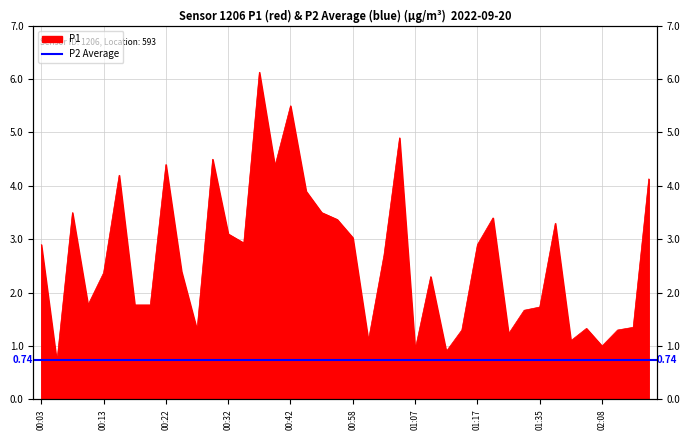

Where is the first local maximum?

00:08